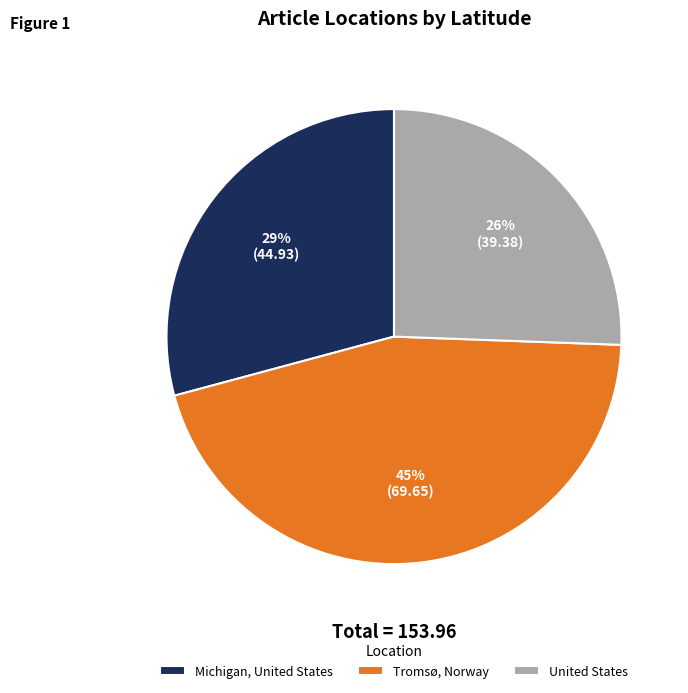

The United States slice represents 32% of the pie. True or false?

False